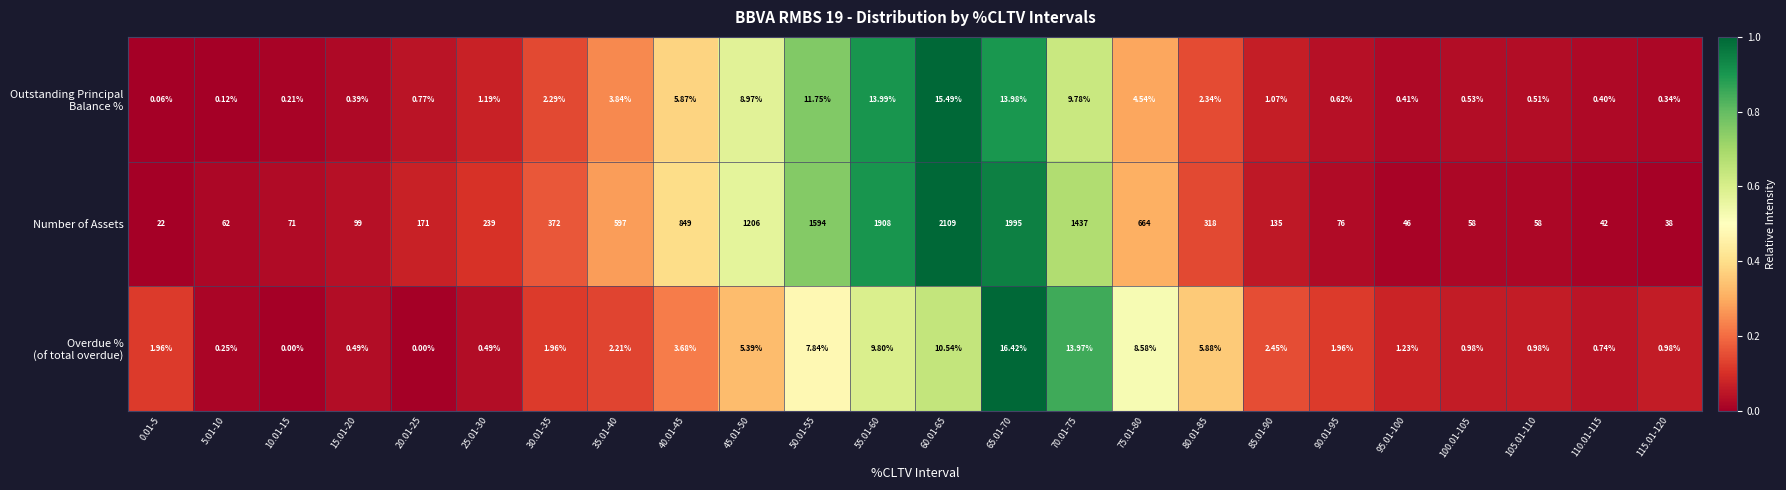

Which series has the largest total across all categories?

Number of Assets